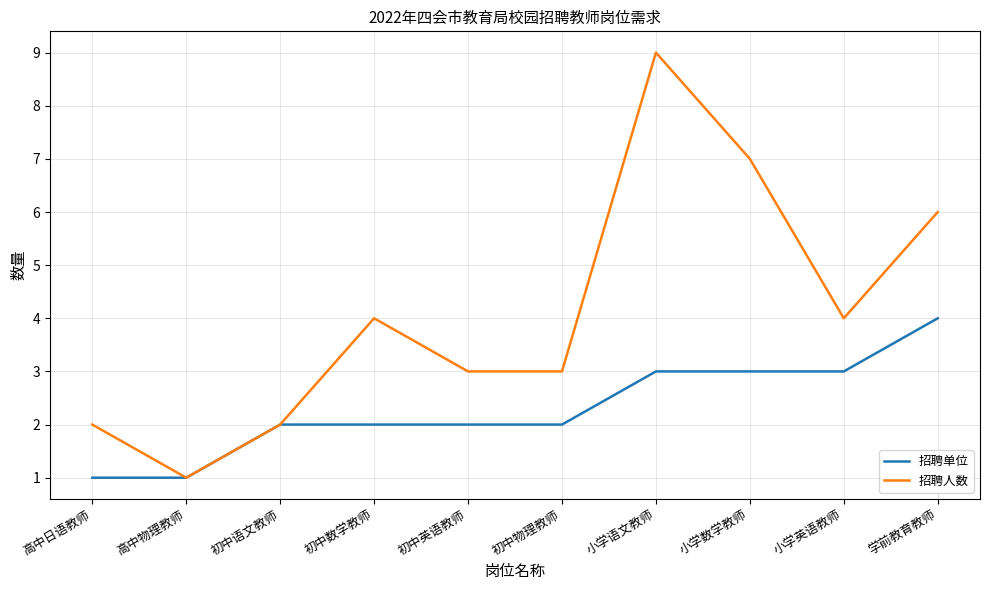

What is the sum of the 招聘单位 values at 高中物理教师 and 小学数学教师?

4